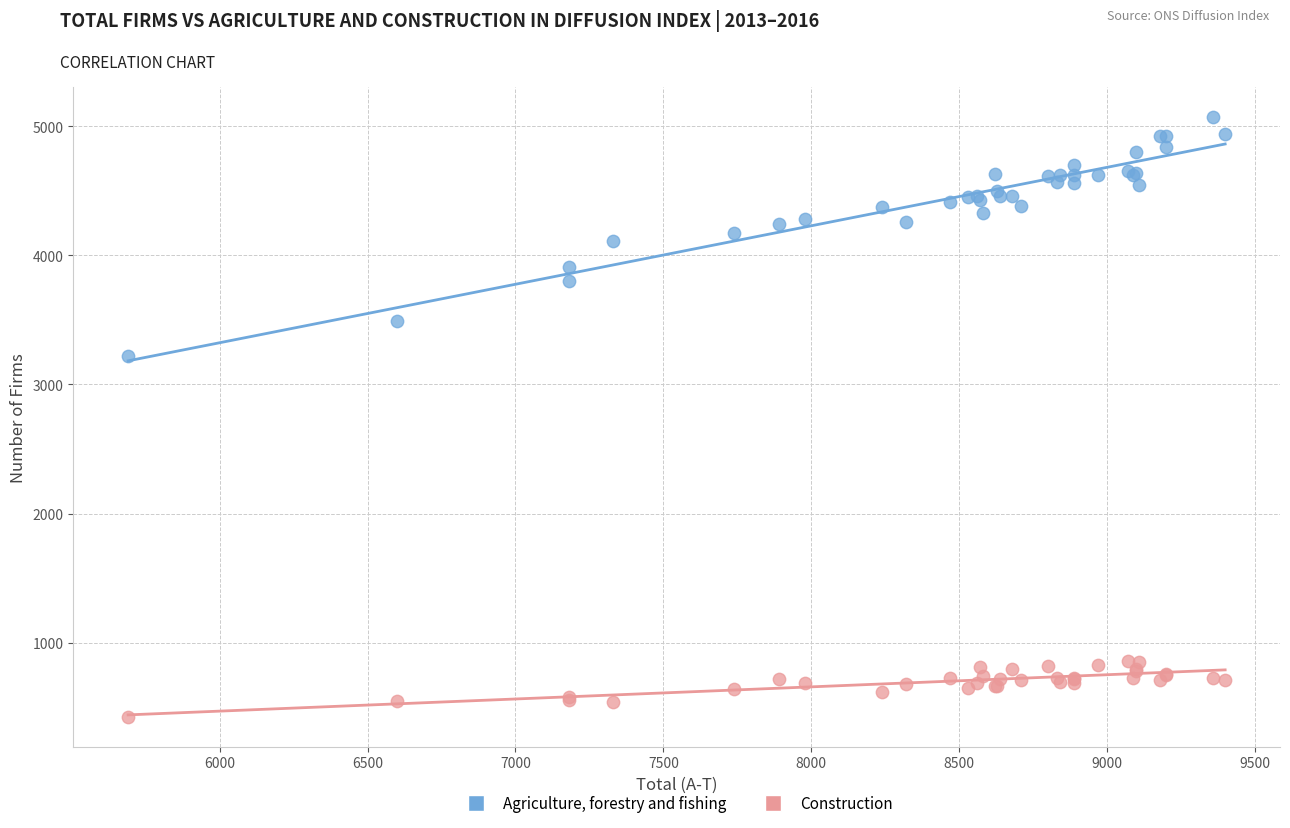

Across all series, what Y value is closest to 2750?

3220